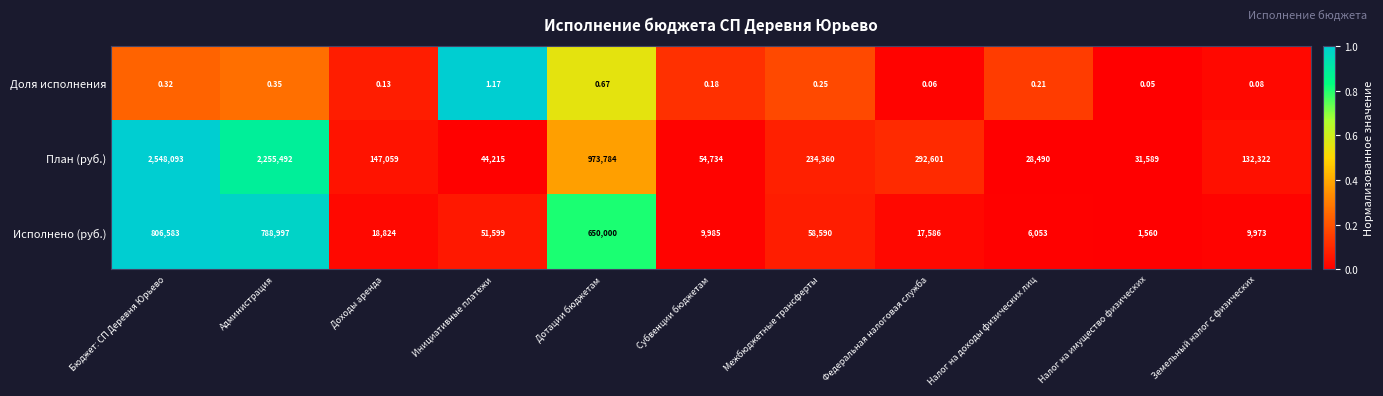

Rank the categories by План (руб.) value from highest to lowest.

Бюджет: СП Деревня Юрьево, Администрация, Дотации бюджетам, Федеральная налоговая служба, Межбюджетные трансферты, Доходы аренда, Земельный налог с физических, Субвенции бюджетам, Инициативные платежи, Налог на имущество физических, Налог на доходы физических лиц